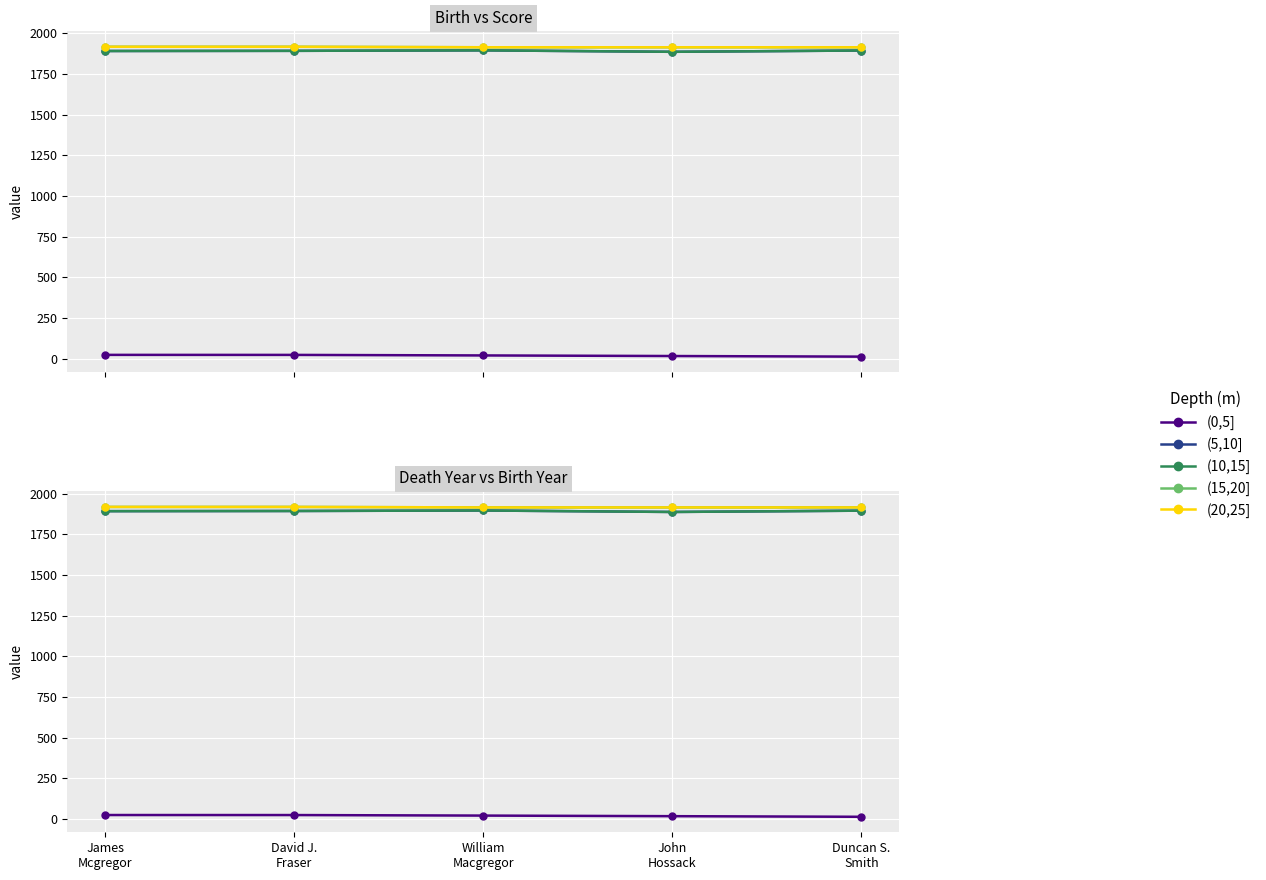

How many lines are shown in the chart?

5